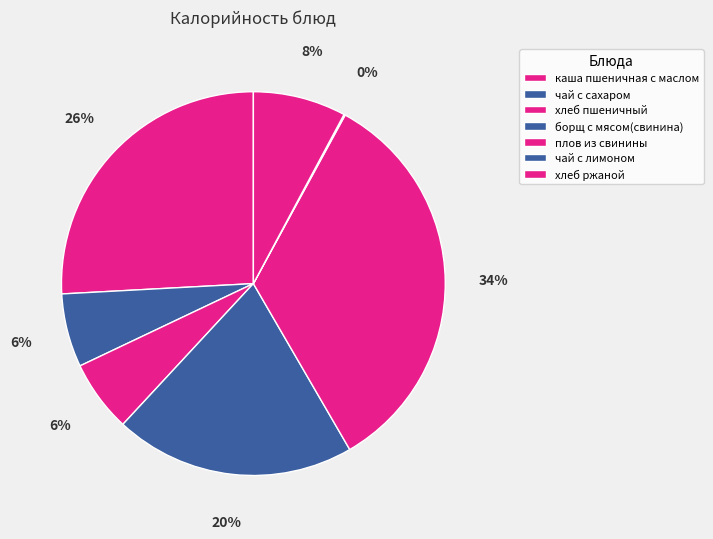

Is it true that плов из свинины is 45% of the pie?

False